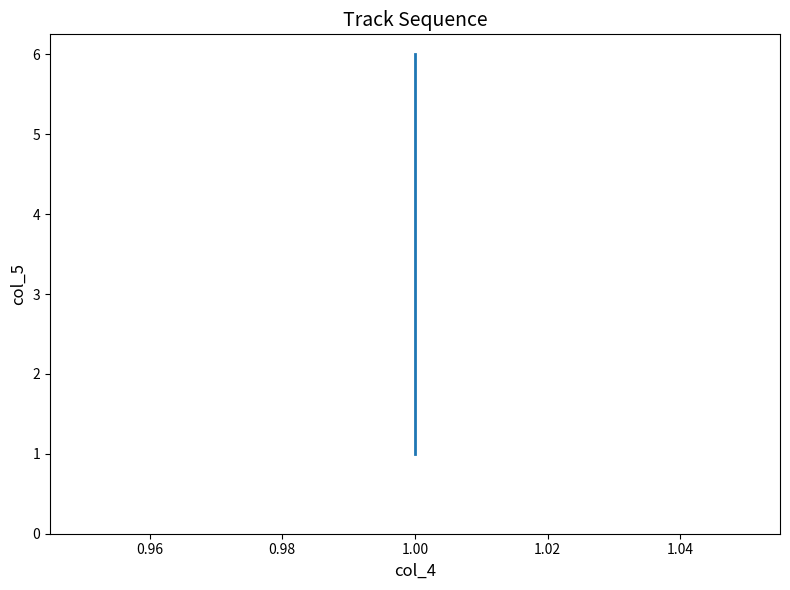

What is the difference between the maximum and minimum values?

5